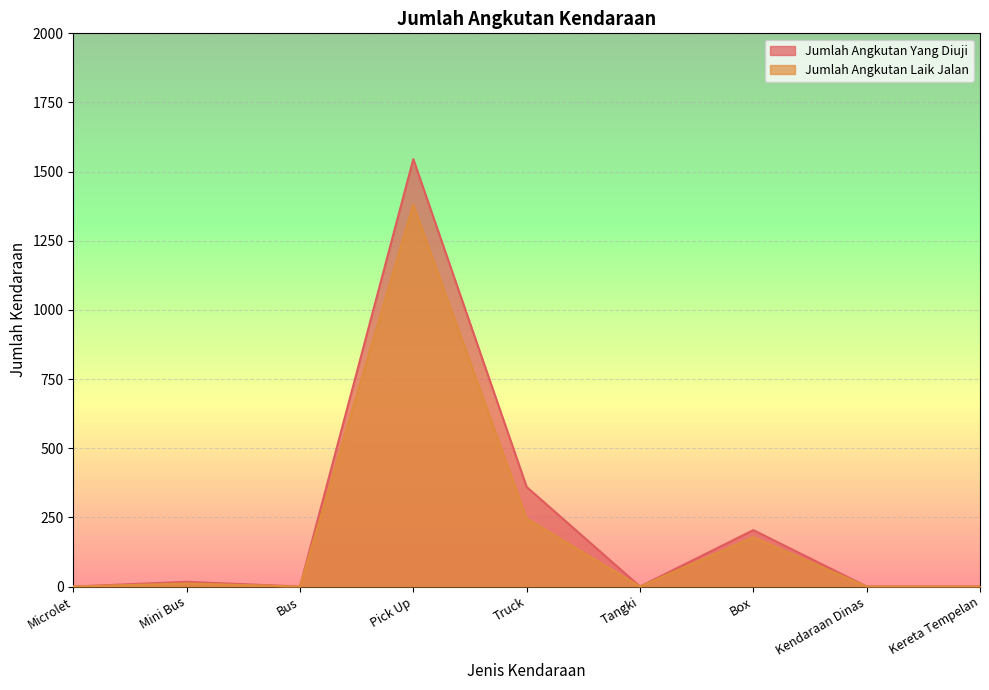

How many values in Jumlah Angkutan Laik Jalan are above zero?

4